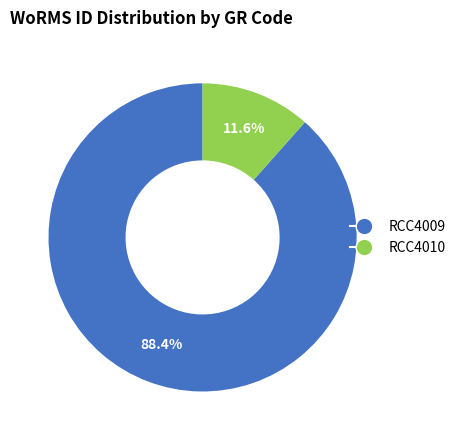

How much of the chart is everything except RCC4010?

88.4%